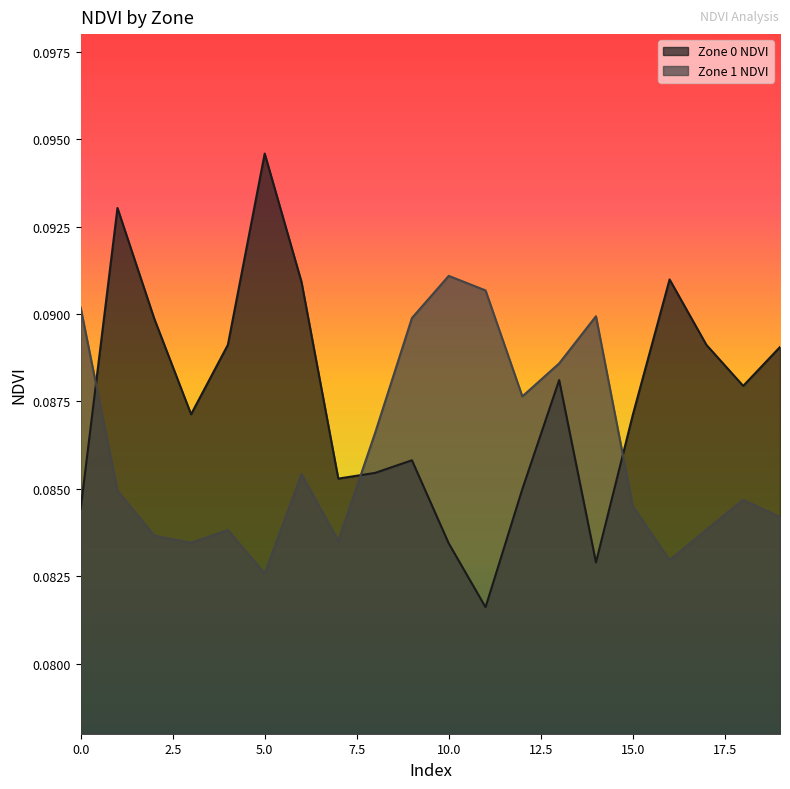

Reading left to right, transcribe all the data shown in this chart.

Zone 0 NDVI: 0.1	0.1	0.1	0.1	0.1	0.1	0.1	0.1	0.1	0.1	0.1	0.1	0.1	0.1	0.1	0.1	0.1	0.1	0.1	0.1
Zone 1 NDVI: 0.1	0.1	0.1	0.1	0.1	0.1	0.1	0.1	0.1	0.1	0.1	0.1	0.1	0.1	0.1	0.1	0.1	0.1	0.1	0.1